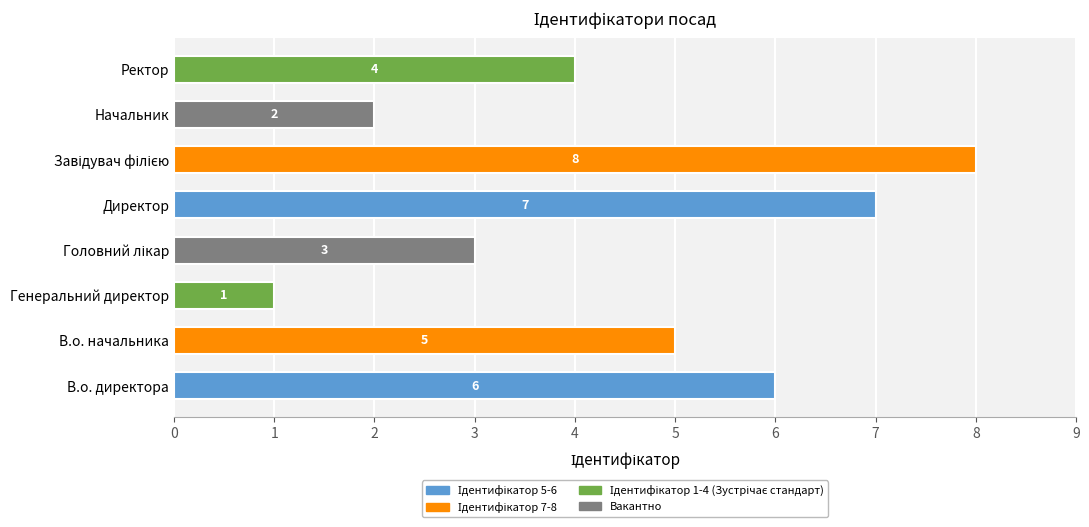

Count the values in the range 3 to 7.

5